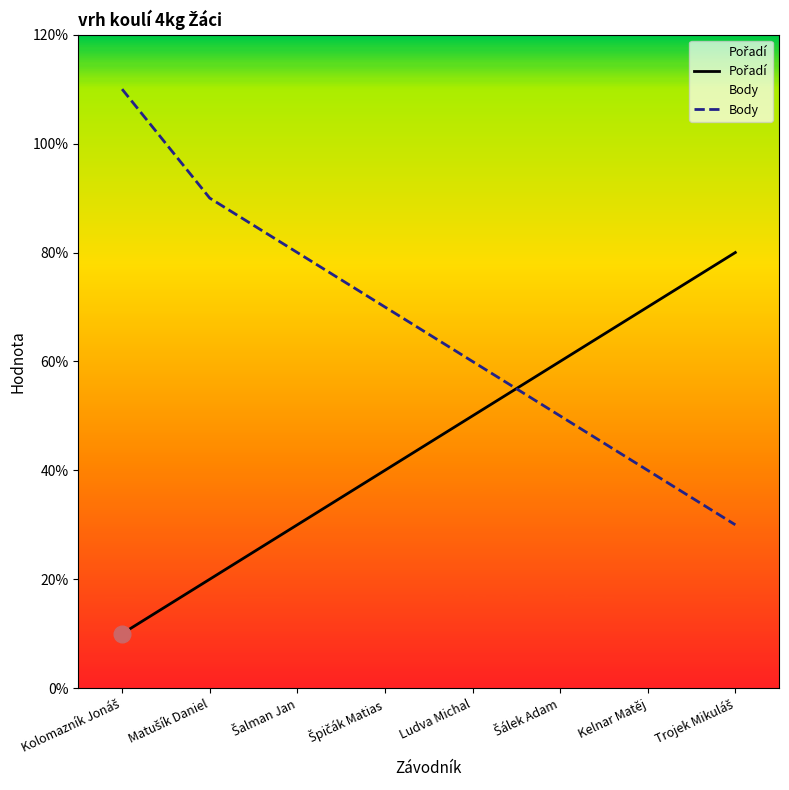

Is it true that Body equals 8 at Šálek Adam?

False